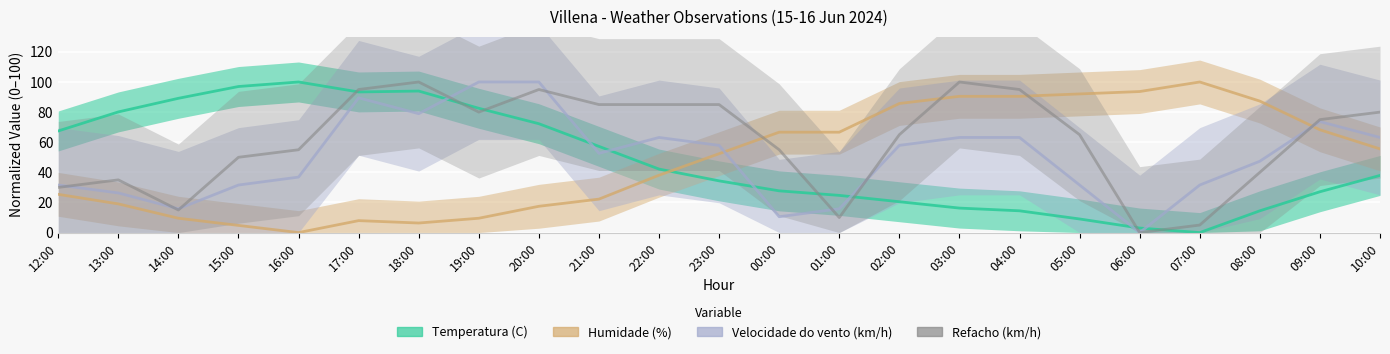

List the series in order of their peak value, highest first.

Temperatura (C), Humidade (%), Velocidade do vento (km/h), Refacho (km/h)